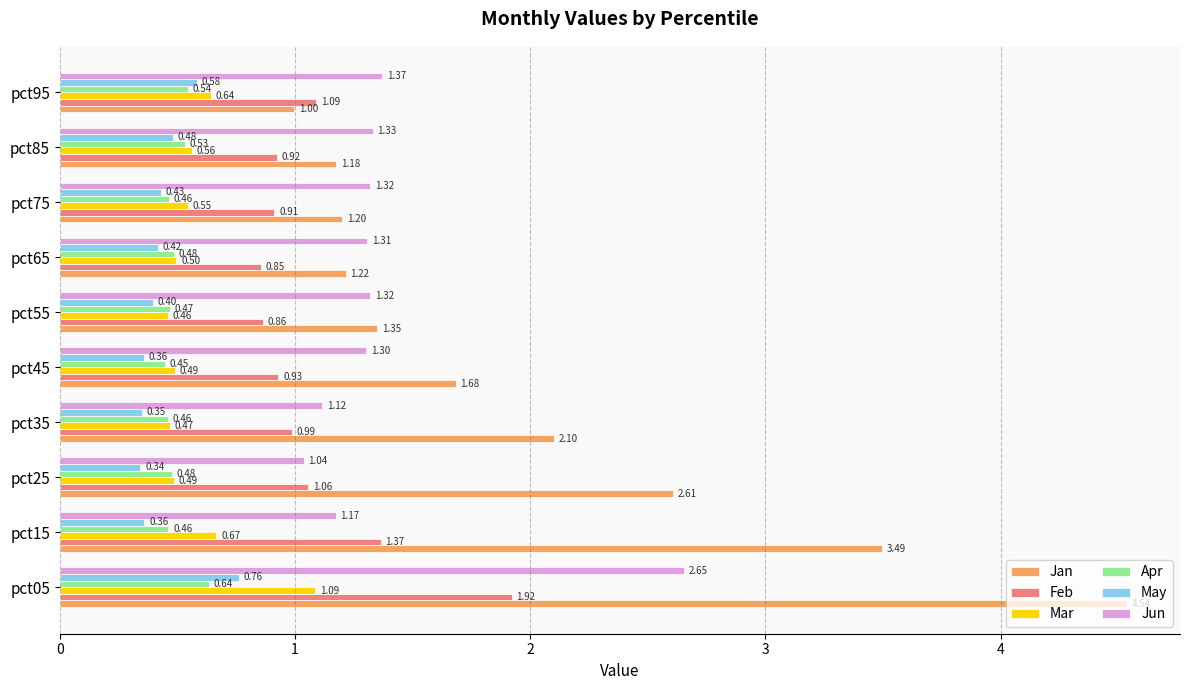

What is the sum of all Jun values?

13.9